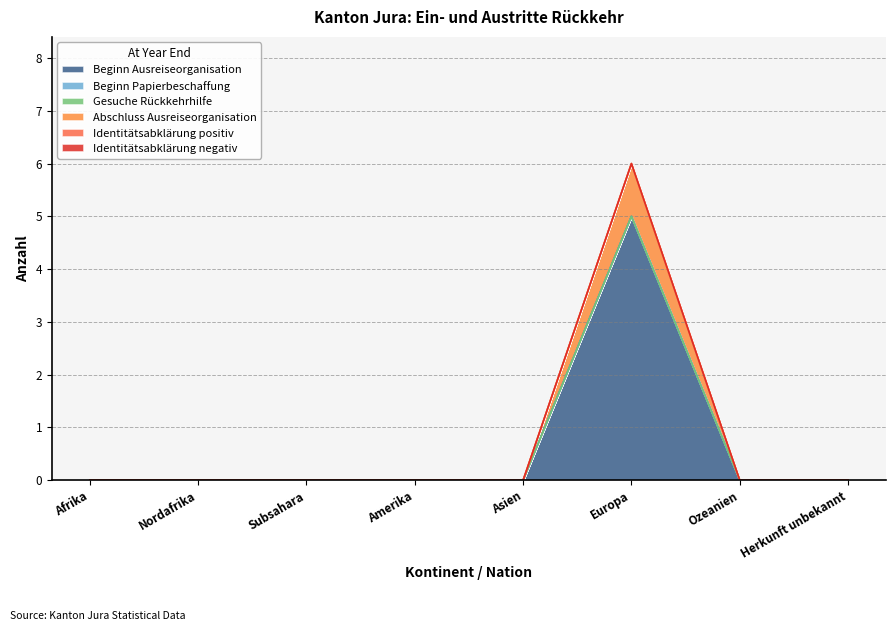

True or false: Gesuche Rückkehrhilfe and Identitätsabklärung negativ intersect in this chart.

False